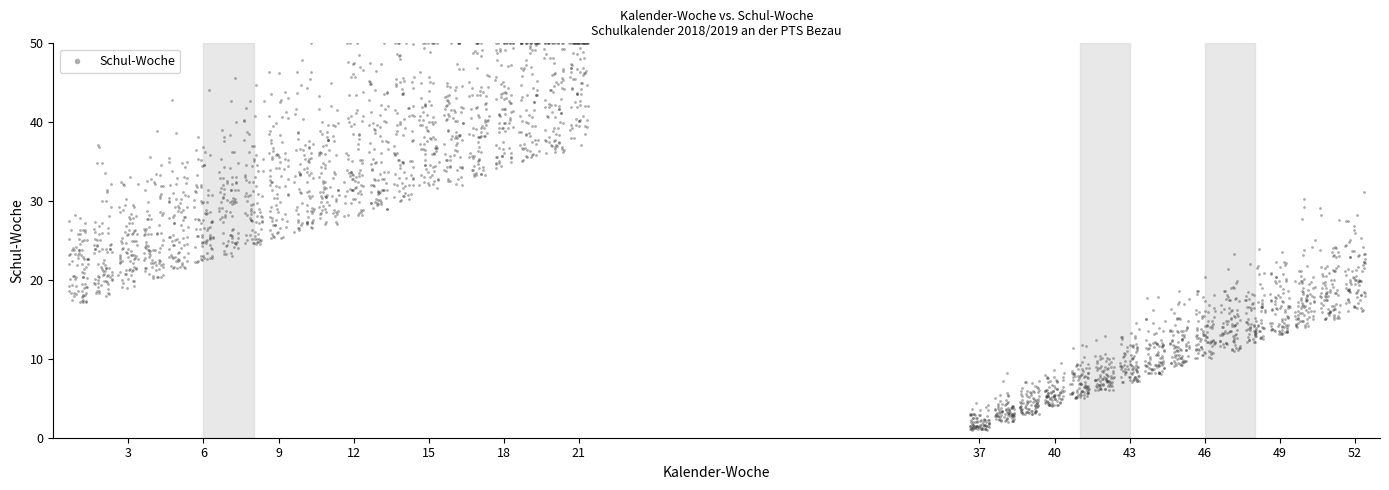

What is the range of X values (max minus min)?

51.8